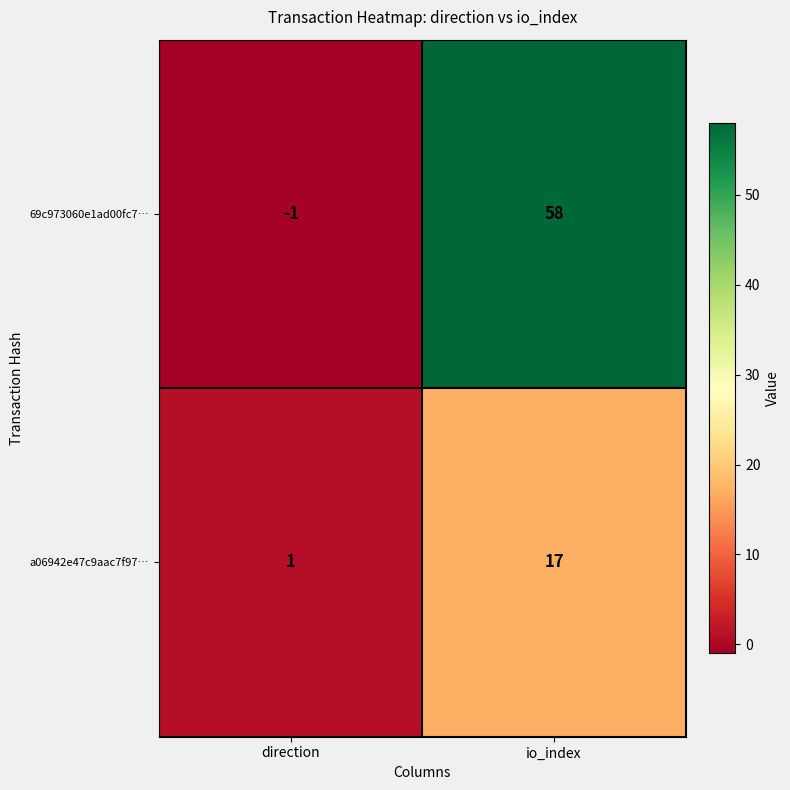

Rank the series by their maximum value, from lowest to highest.

a06942e47c9aac7f97…, 69c973060e1ad00fc7…